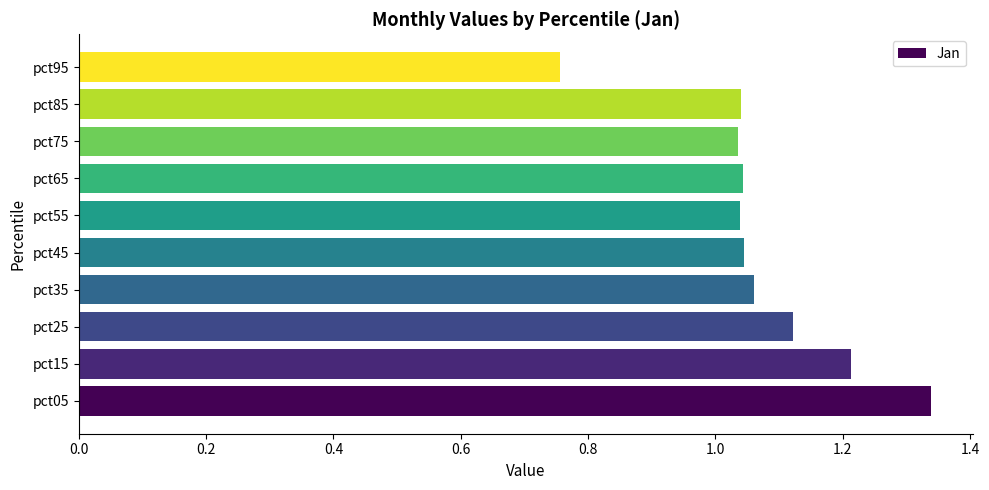

Approximately how many times larger is the value at pct15 compared to pct45?

1.2